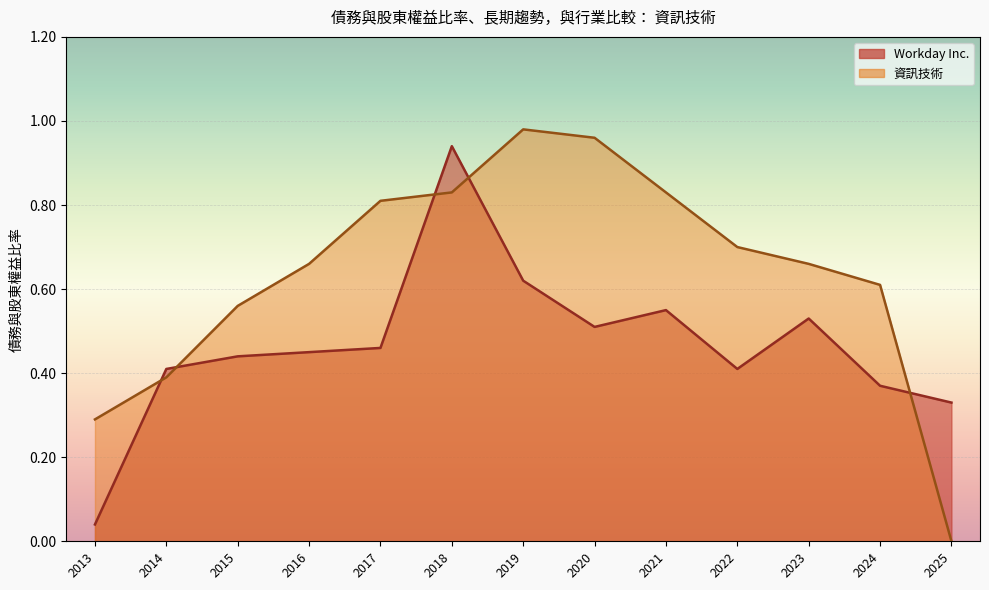

What is the maximum value shown in the chart?

1.0